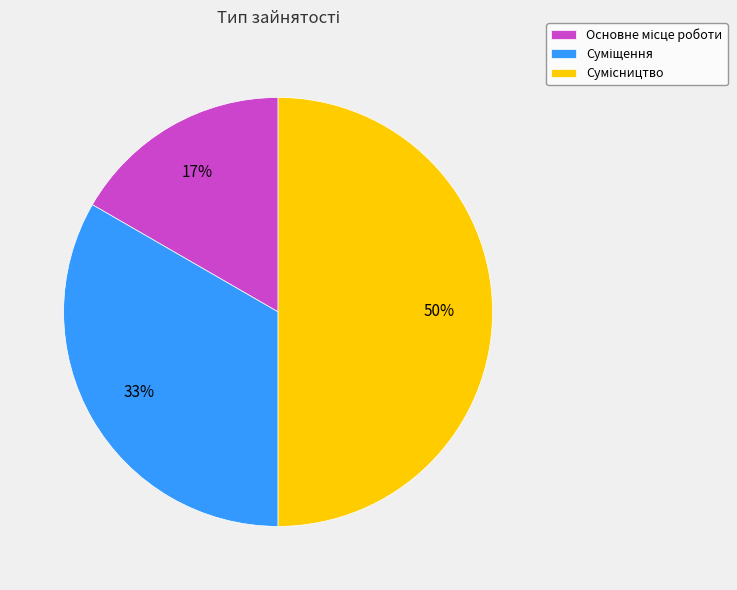

To the nearest percent, what is the average slice percentage?

33%